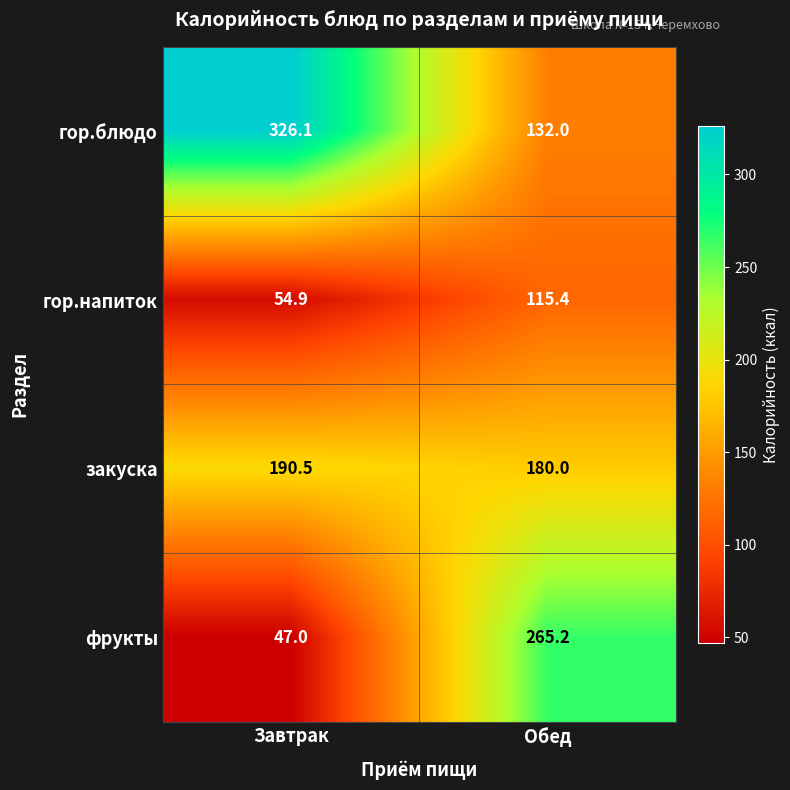

Which series has the largest total across all categories?

гор.блюдо